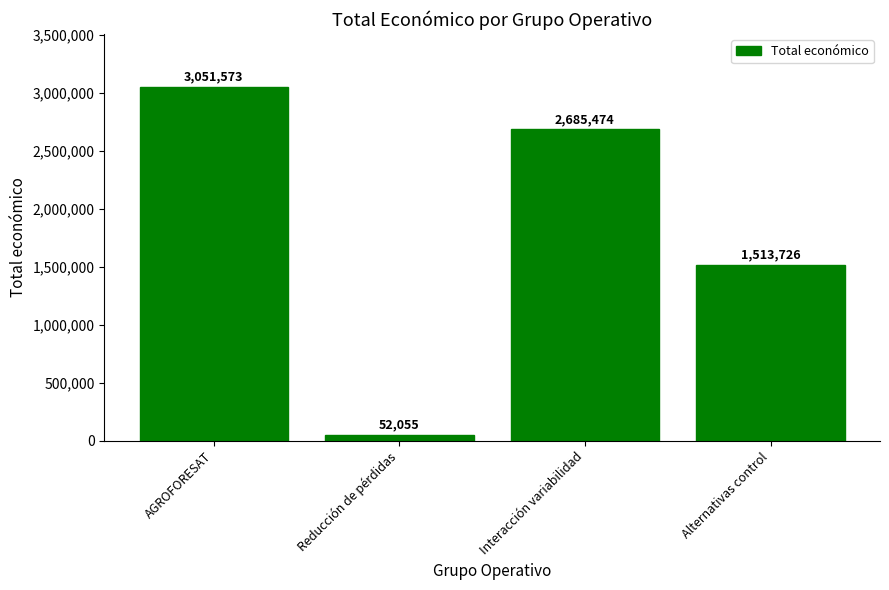

What is the sum of all values?

7302828